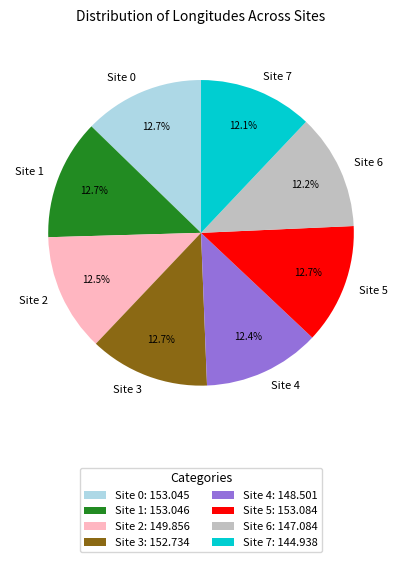

To the nearest percent, what is the combined percentage of Site 7 and Site 3?

25%